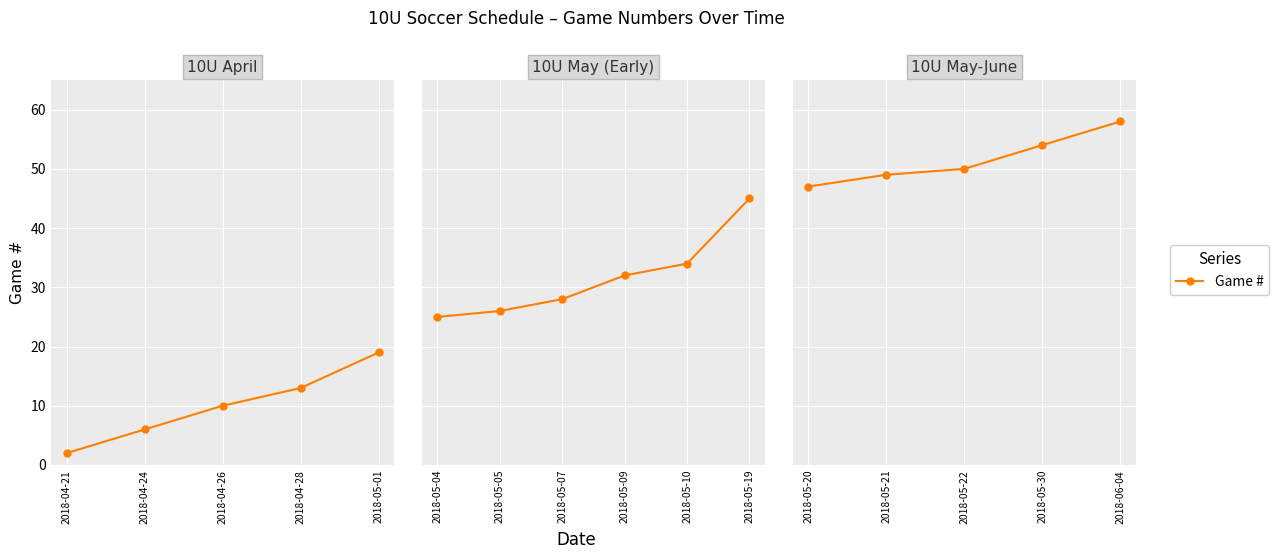

How many lines are shown in the chart?

1